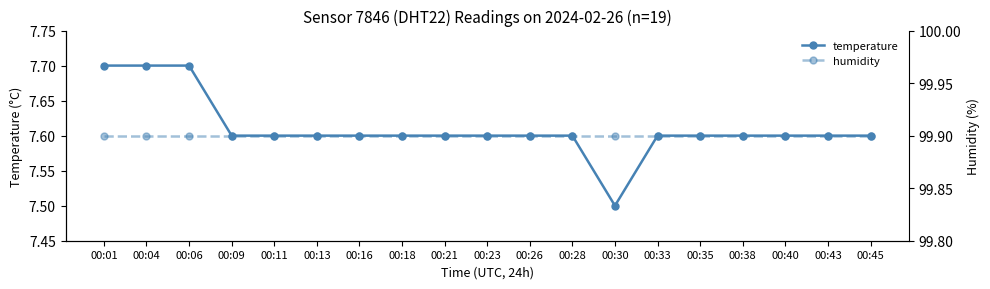

True or false: humidity and temperature cross at least once.

False